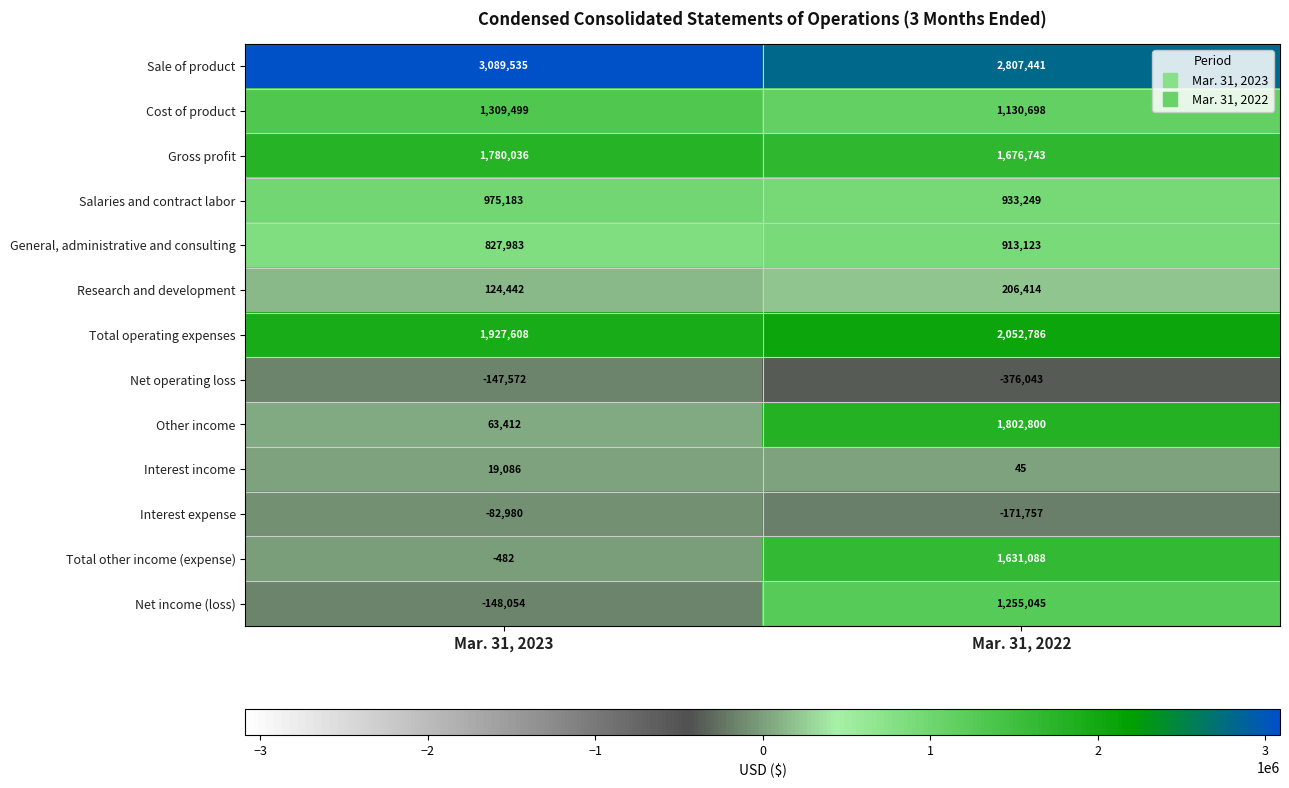

What is the total value across all series at Mar. 31, 2022?

13861632